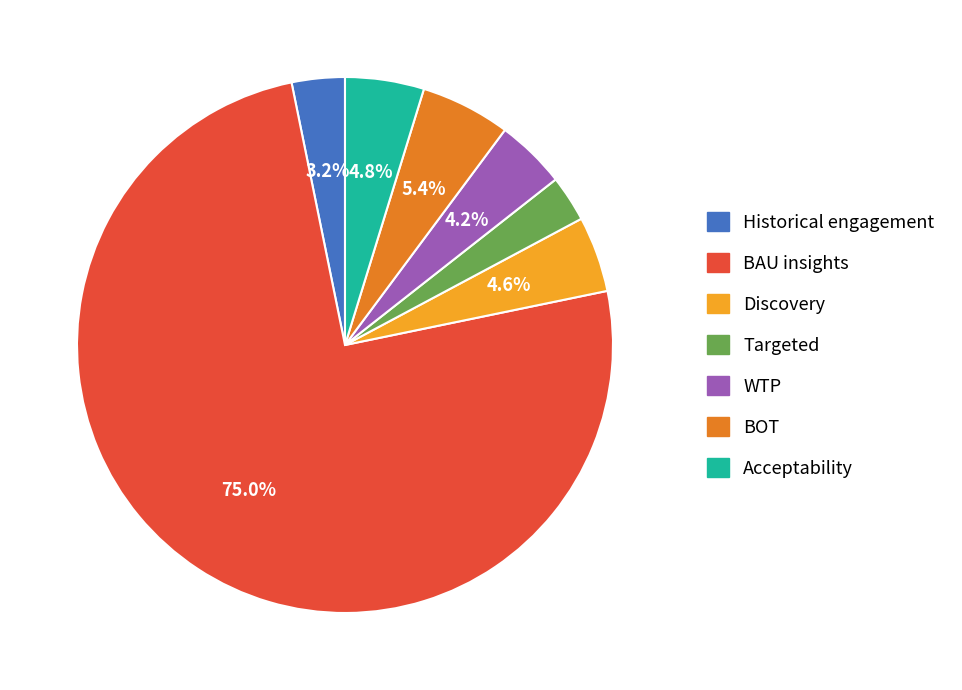

Which category has the biggest portion of the pie?

BAU insights